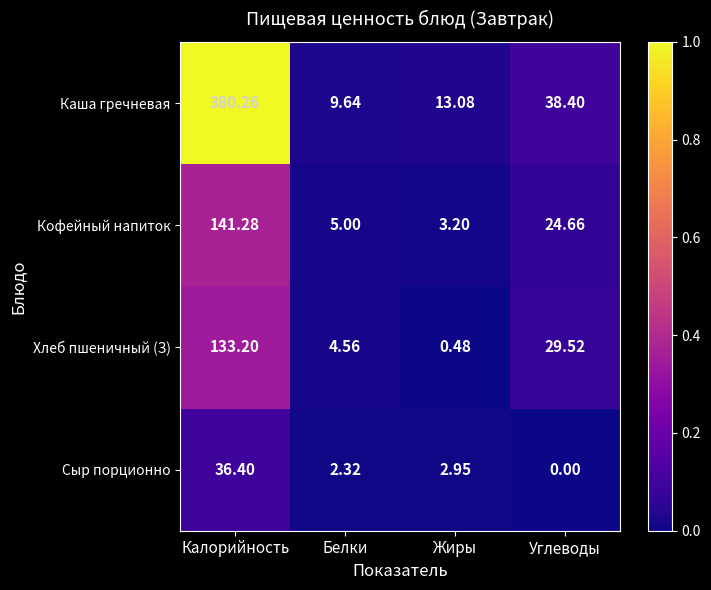

List the labels in order of Сыр порционно value, smallest first.

Углеводы, Белки, Жиры, Калорийность